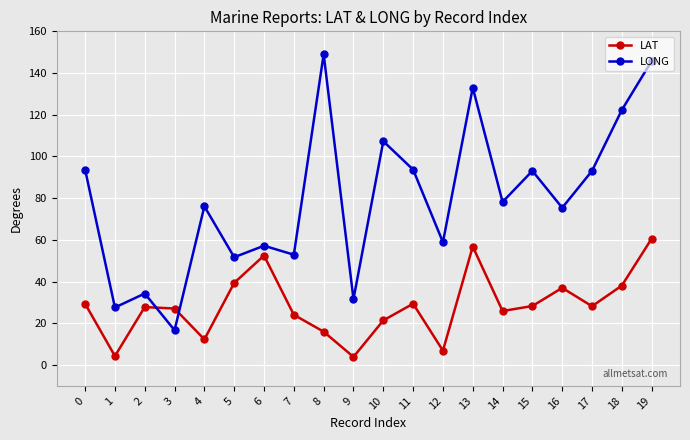

The value of LAT at 18 is 56.2. True or false?

False